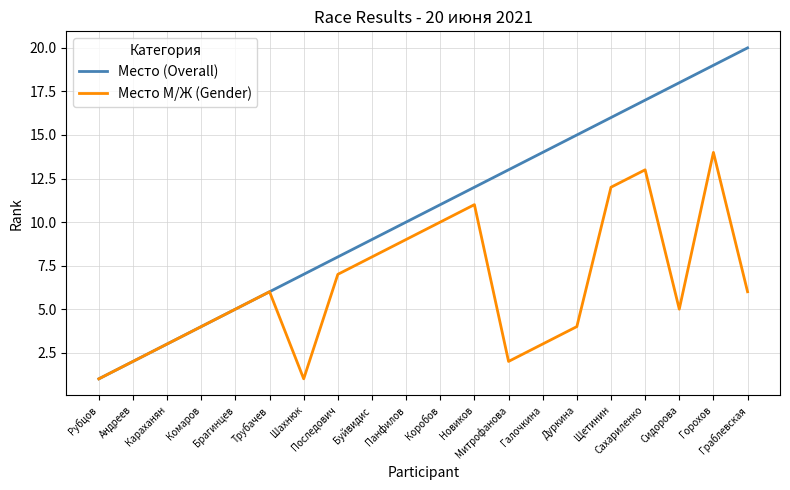

What position from the left is Караханян?

3